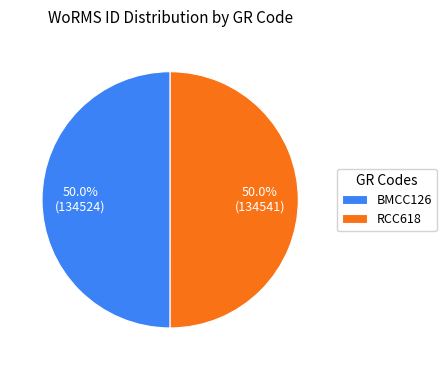

Approximately how many times larger is the value at BMCC126 compared to RCC618?

1.0